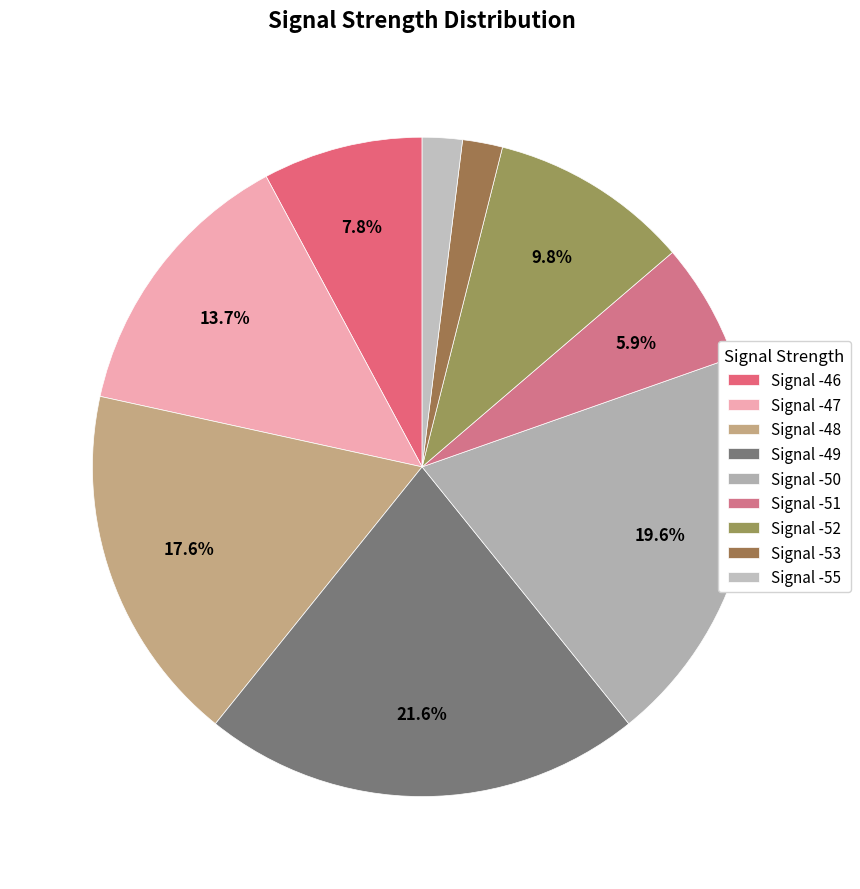

Count the number of slices in the pie.

9